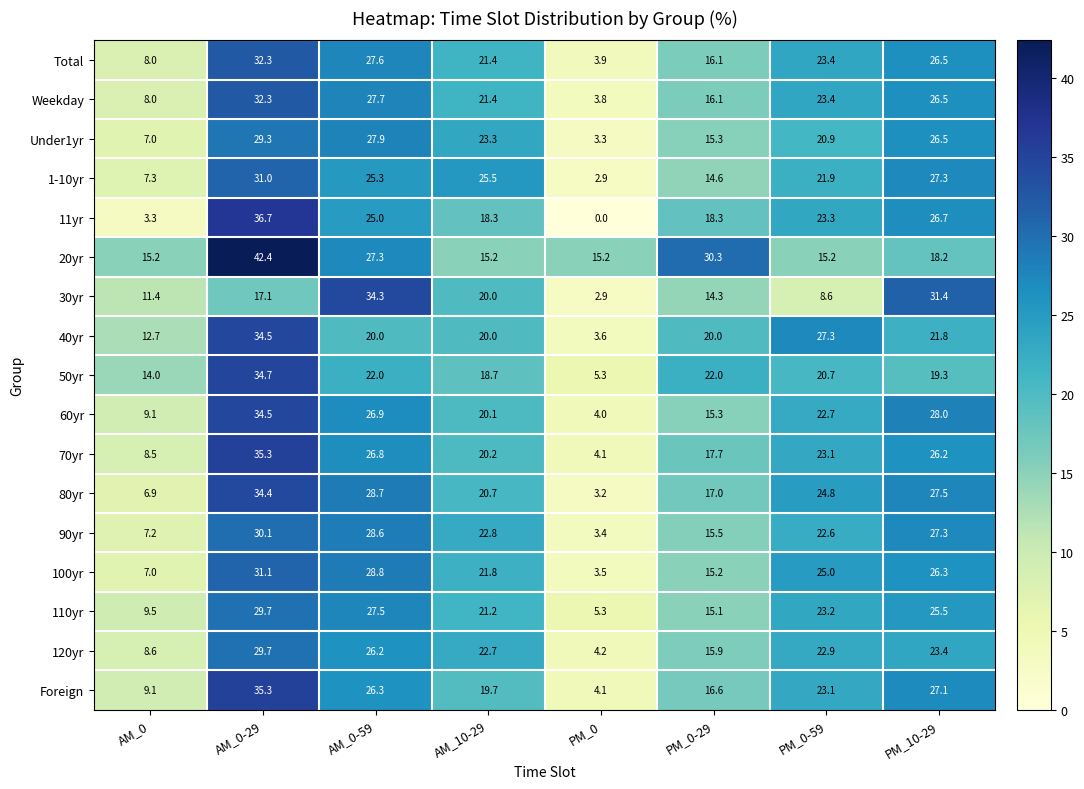

Where does the 30yr series first go above 17?

AM_0-29